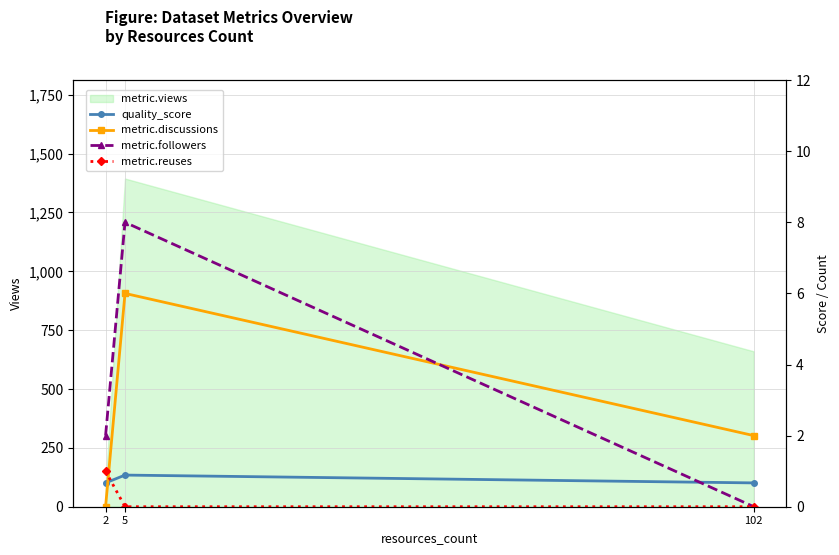

Which category has the highest value across all series?

5